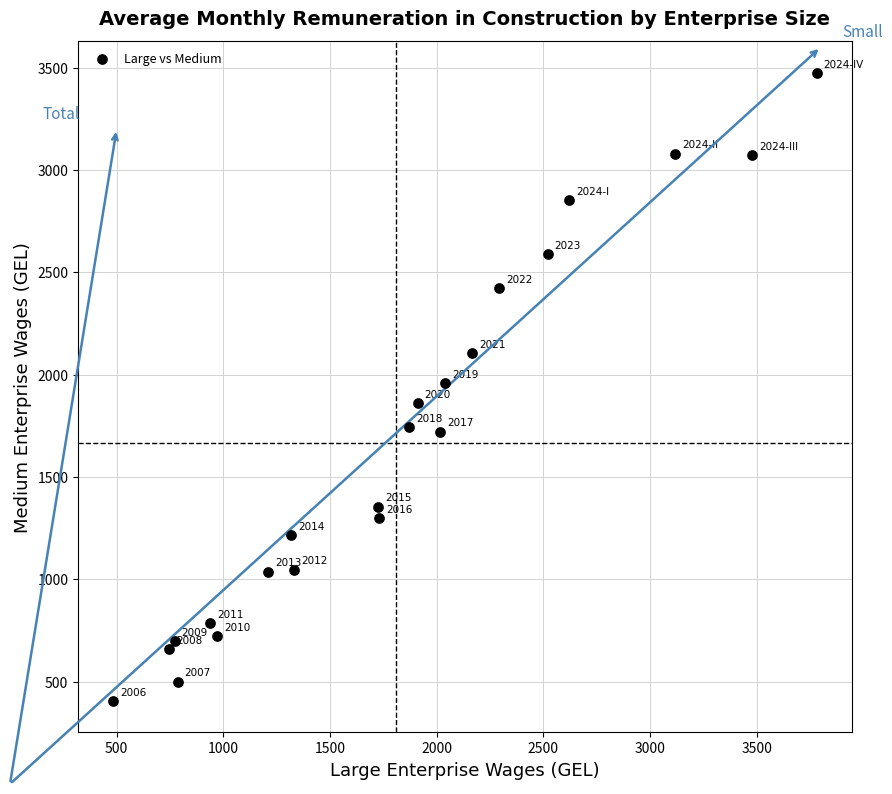

What is the range of Y values (max minus min)?

3069.2